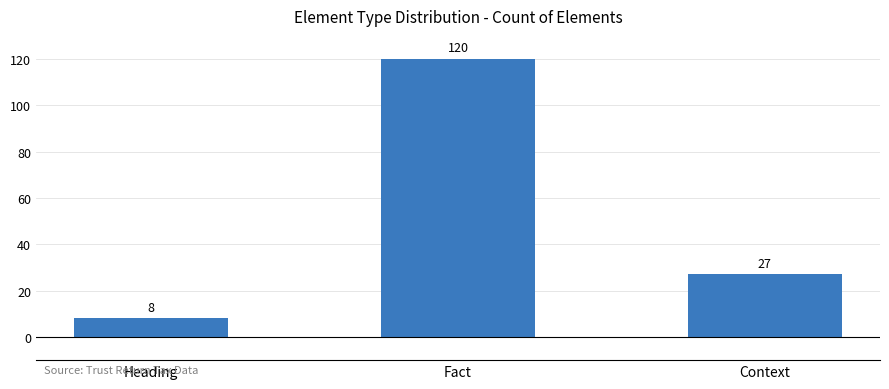

Is it true that the value at Context is 27?

True